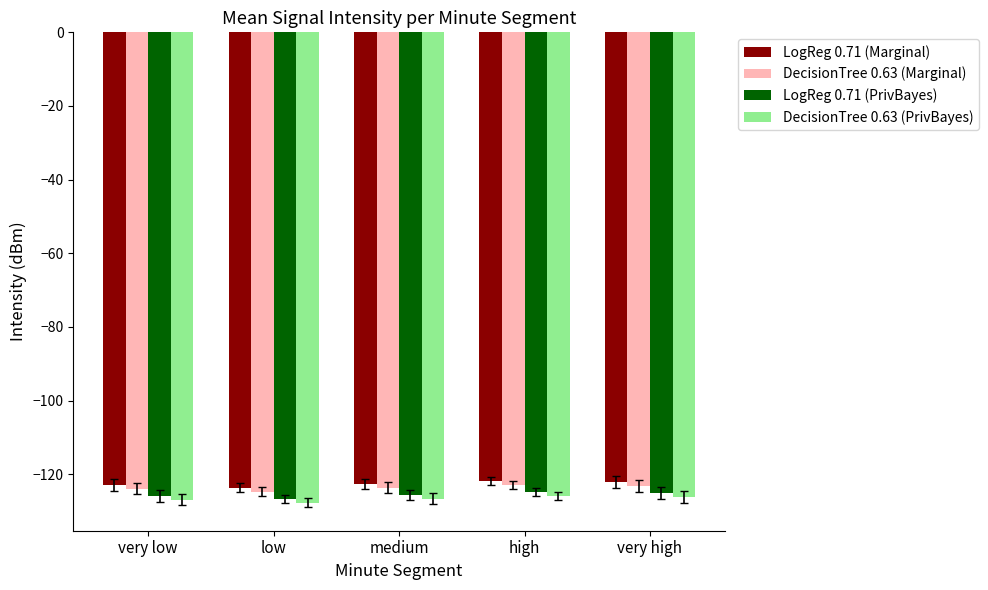

True or false: LogReg 0.71 (Marginal) has a value of -162.0 at high.

False